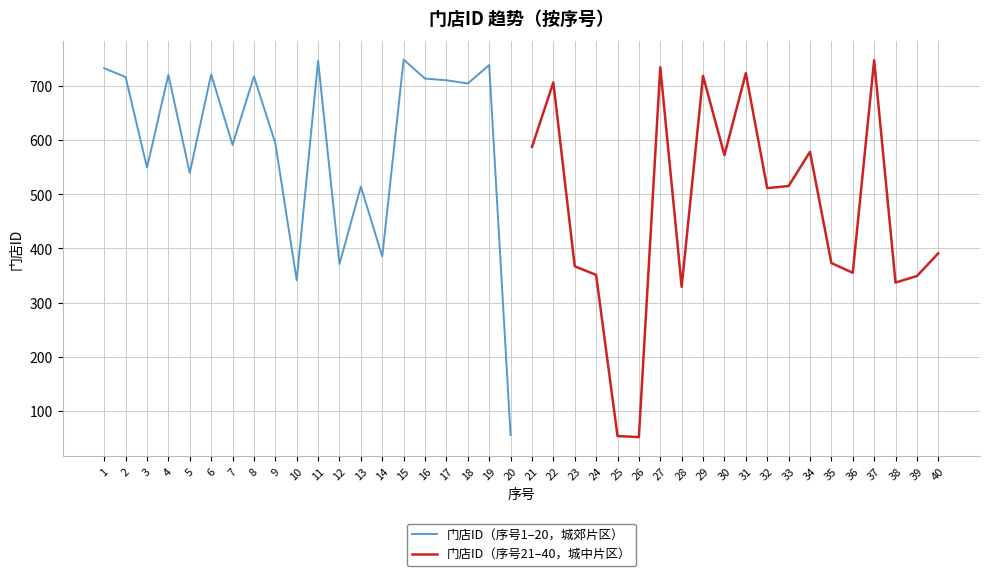

Reading right to left, transcribe all the data shown in this chart.

门店ID（序号1–20，城郊片区）: 56	738	704	710	713	748	385	514	371	746	341	594	717	591	721	539	720	549	716	732
门店ID（序号21–40，城中片区）: 391	349	337	747	355	373	578	515	511	723	572	718	329	734	52	54	351	367	706	587